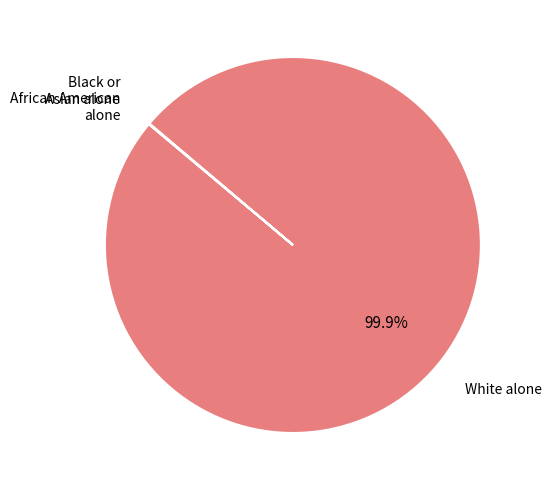

Is there a majority slice in this chart?

Yes